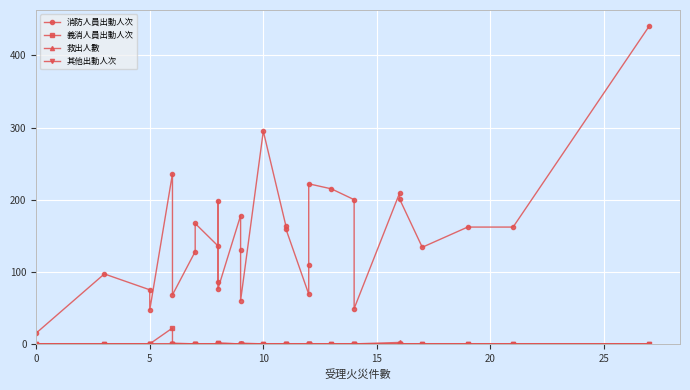

What is the maximum value shown in the chart?

441